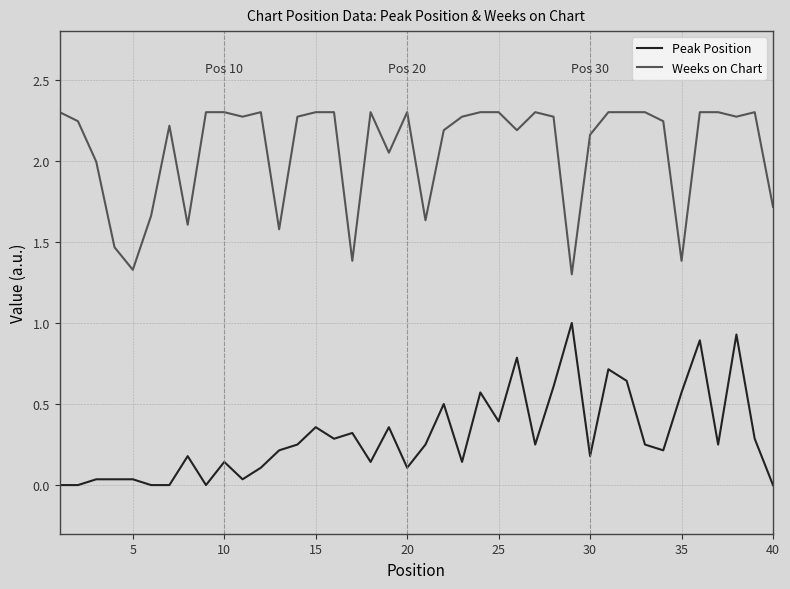

True or false: Weeks on Chart and Peak Position intersect in this chart.

False